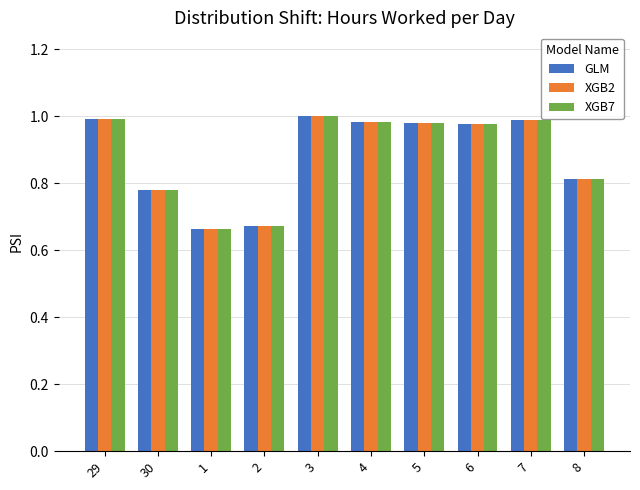

What is the label of the 2nd bar from the right?

7